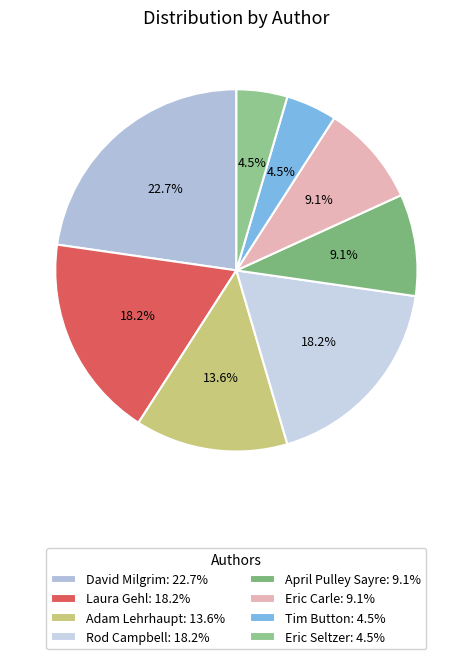

How many slices are in this pie chart?

8